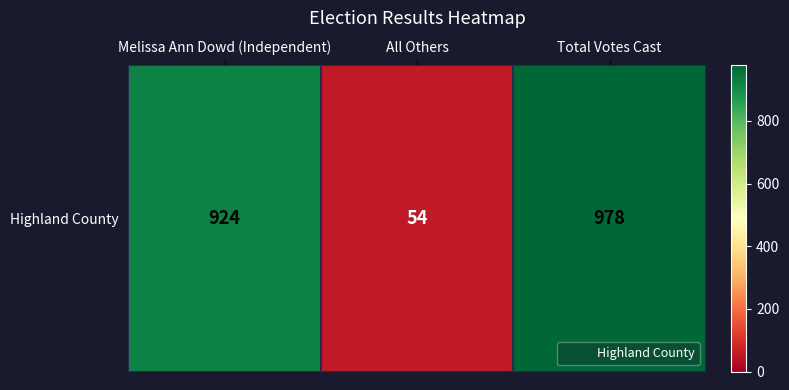

True or false: the data shows 83 at All Others.

False